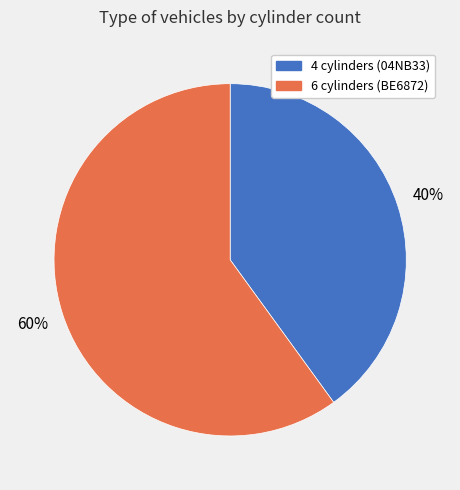

To the nearest percent, what is the average slice percentage?

50%